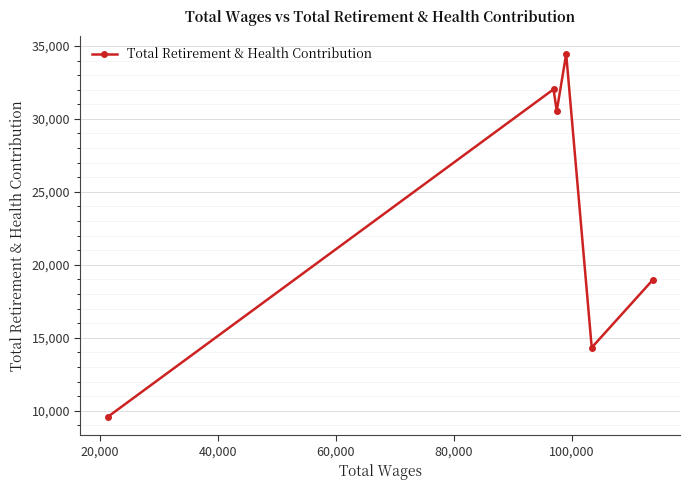

What is the value of the 4th point from the left?

34444